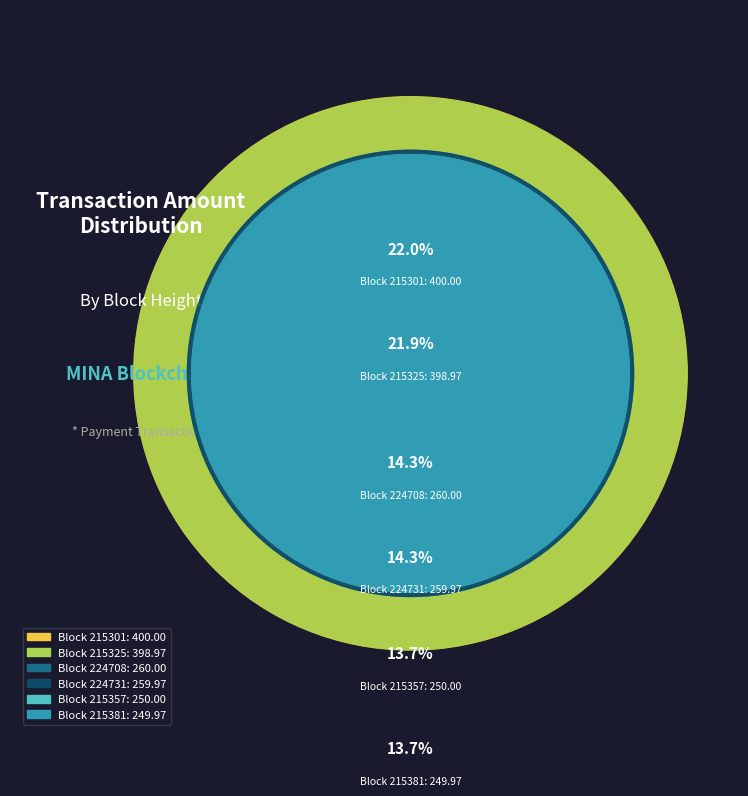

To the nearest percent, what is the combined percentage of 224708 and 215325?

36%